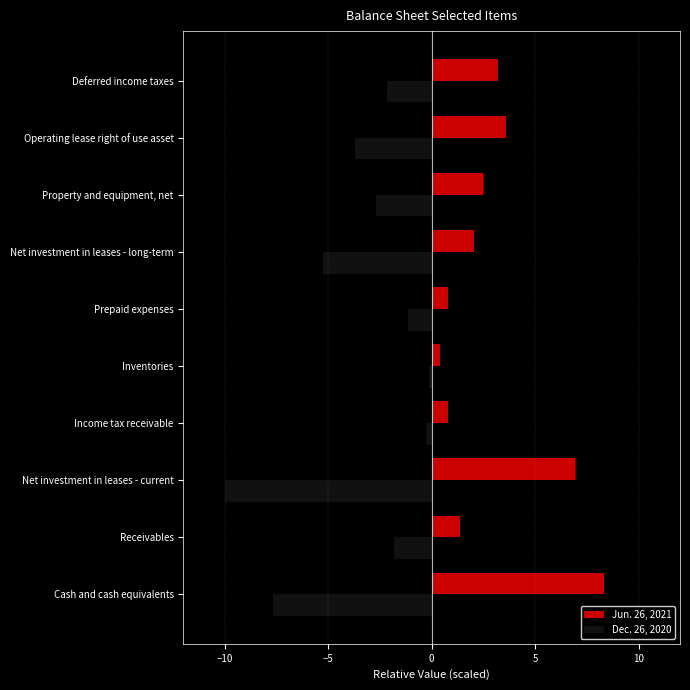

Which category has the lowest value across all series?

Net investment in leases - current